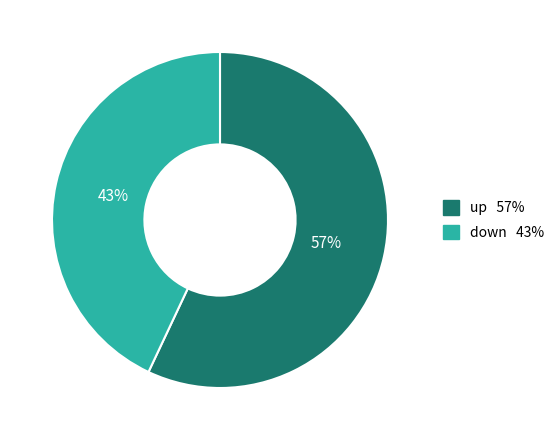

To the nearest percent, what is the difference between the down and up slice percentages?

14%